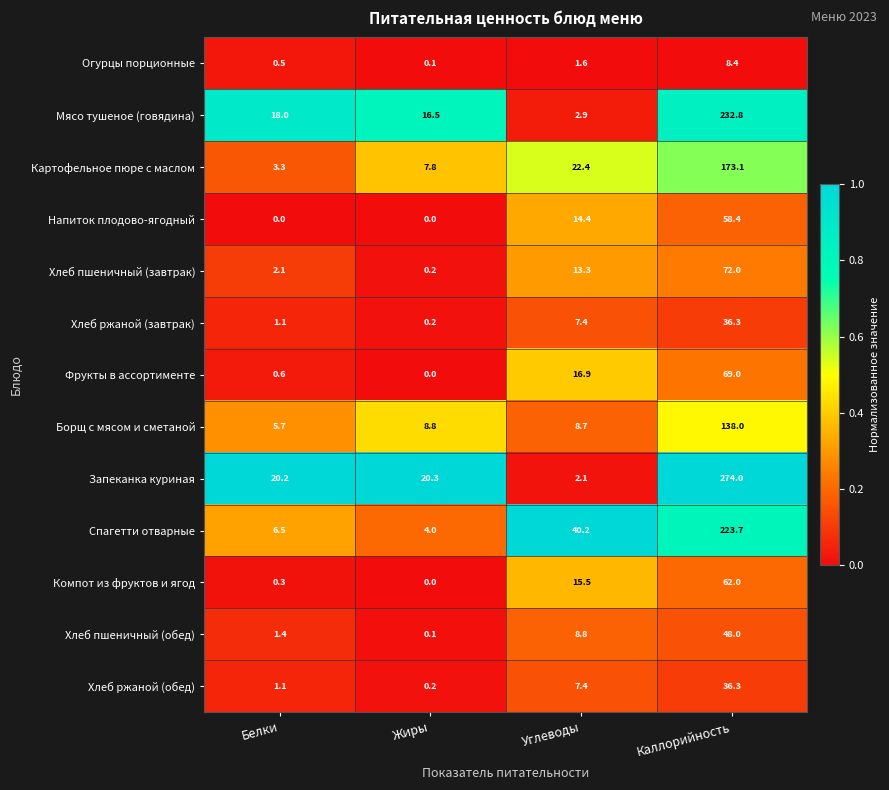

Which label corresponds to the largest value in the chart?

Каллорийность